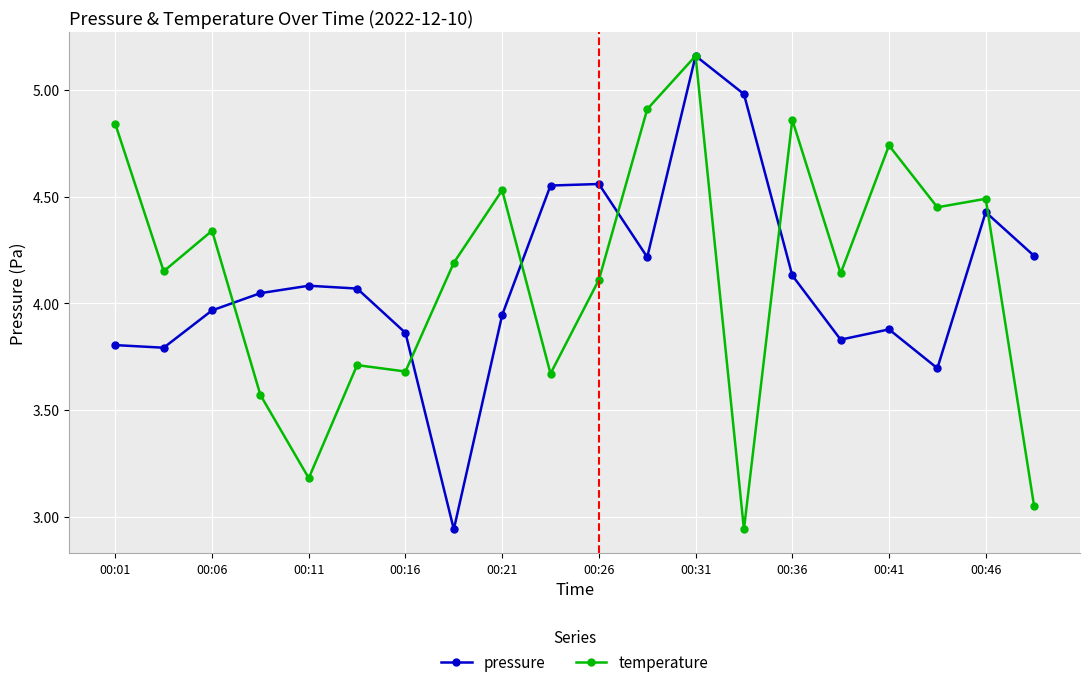

Rank the series by their average value, from lowest to highest.

pressure, temperature